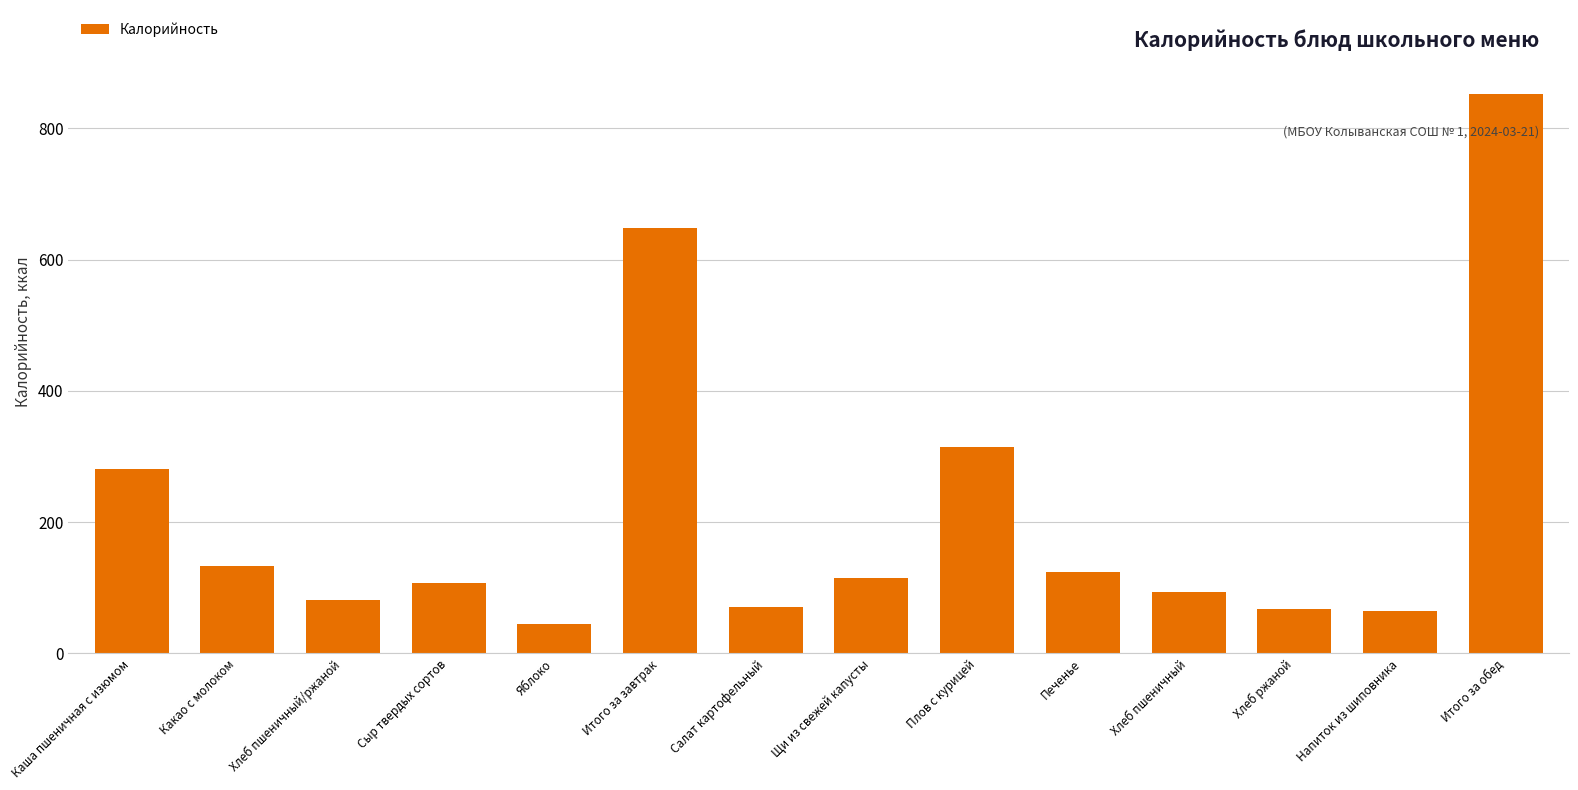

Are the bars horizontal?

No